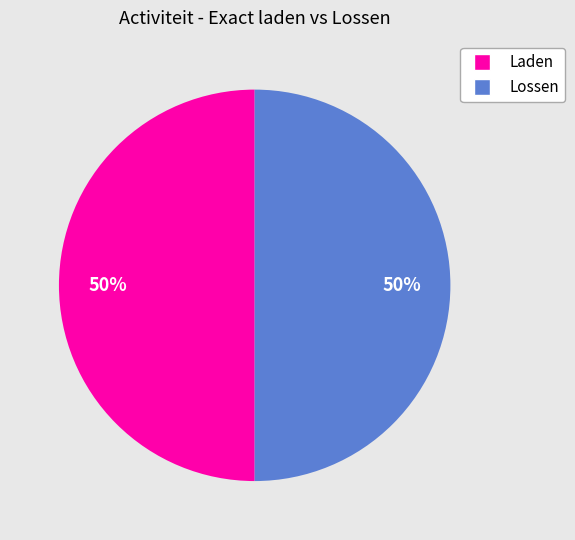

To the nearest percent, what is the average slice percentage?

50%